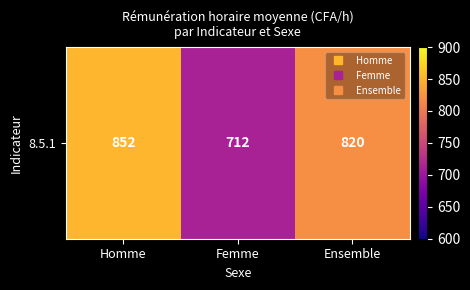

Rank the categories by value from highest to lowest.

Homme, Ensemble, Femme